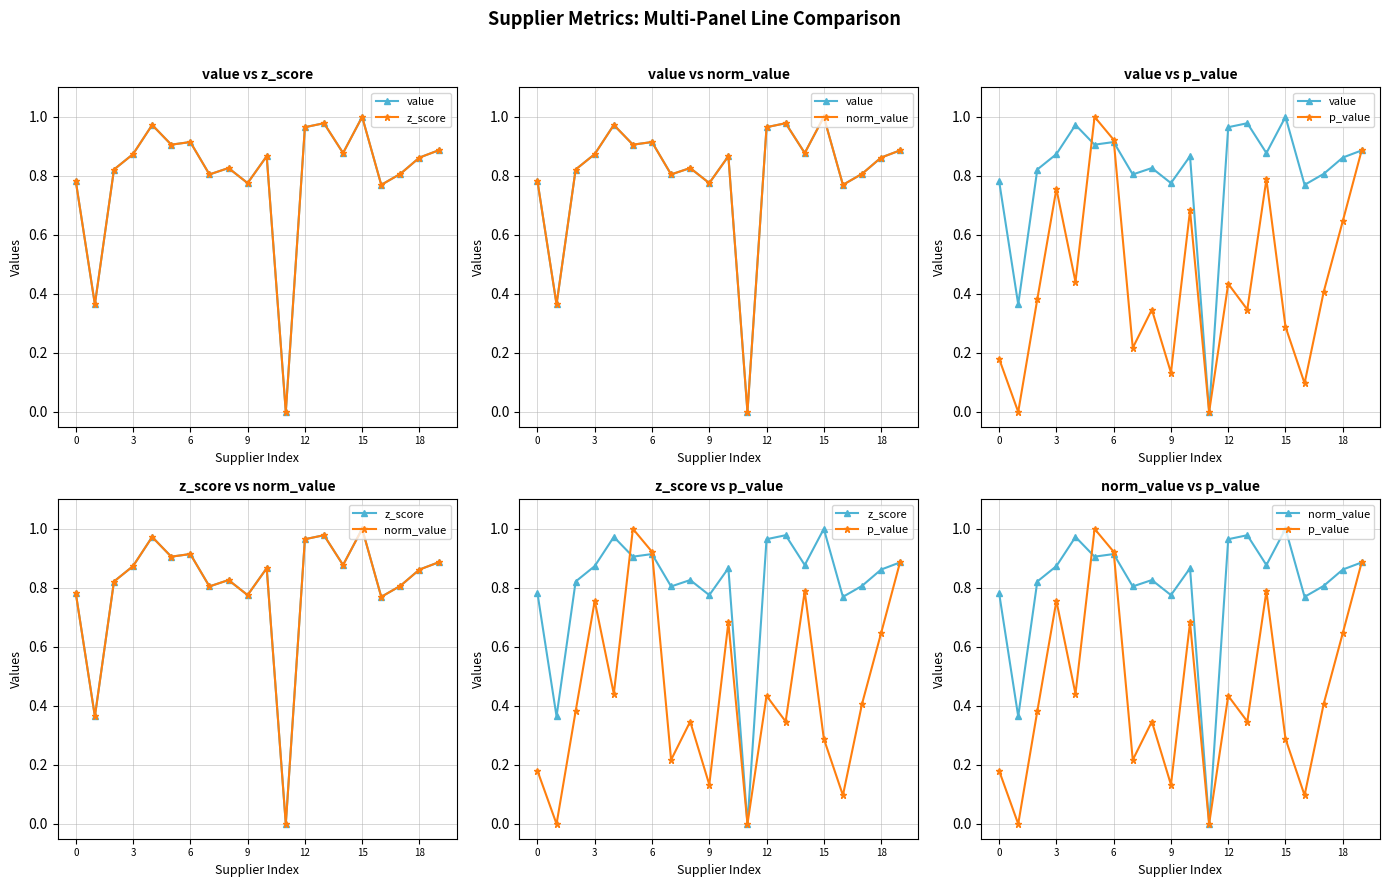

What are all the series names shown in the legend?

value, z_score, norm_value, p_value